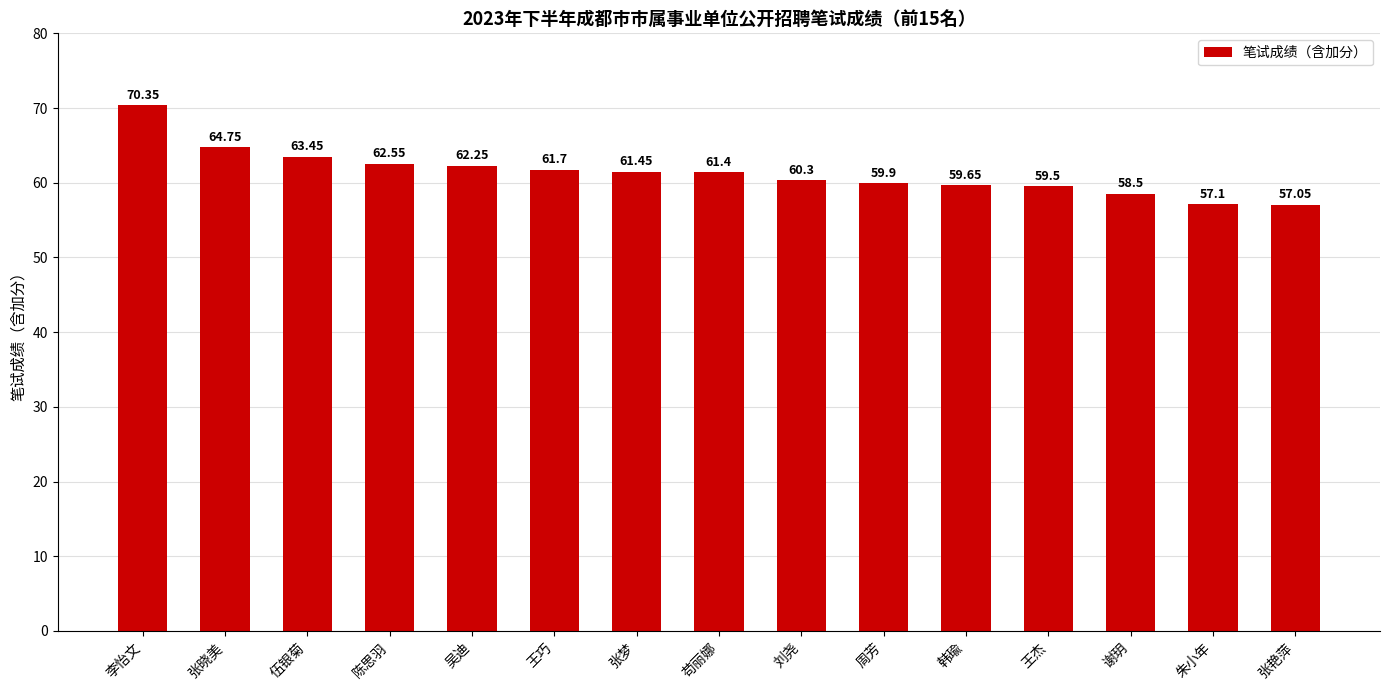

Which has a higher value, 陈思羽 or 苟丽娜?

陈思羽